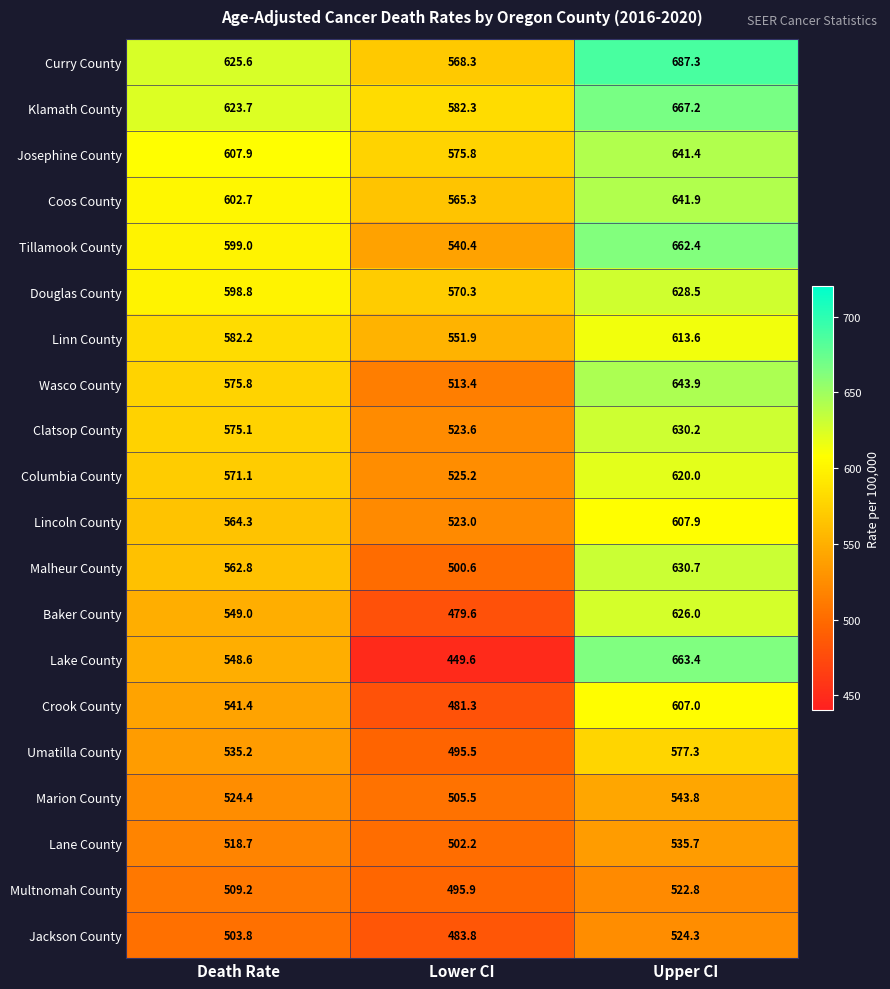

Which series has the largest total across all categories?

Curry County